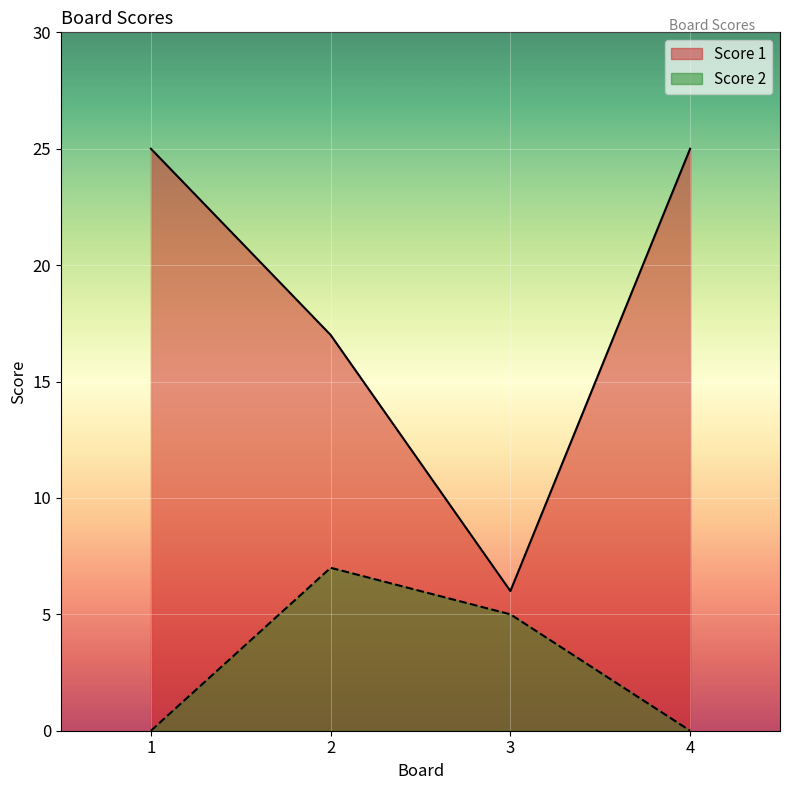

At how many categories does at least one series exceed 22?

2